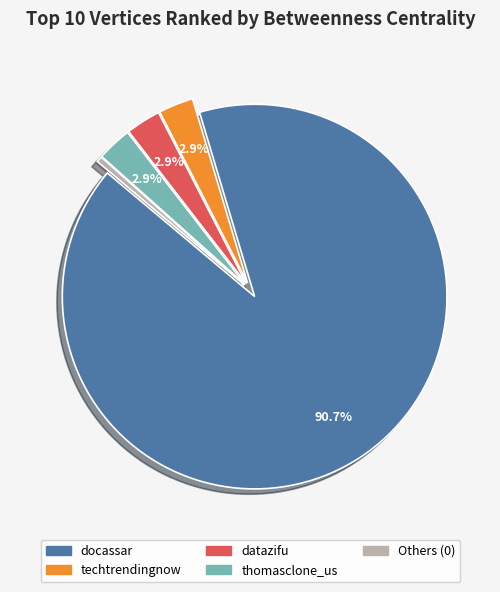

Which category has the smallest portion of the pie?

Others (0)